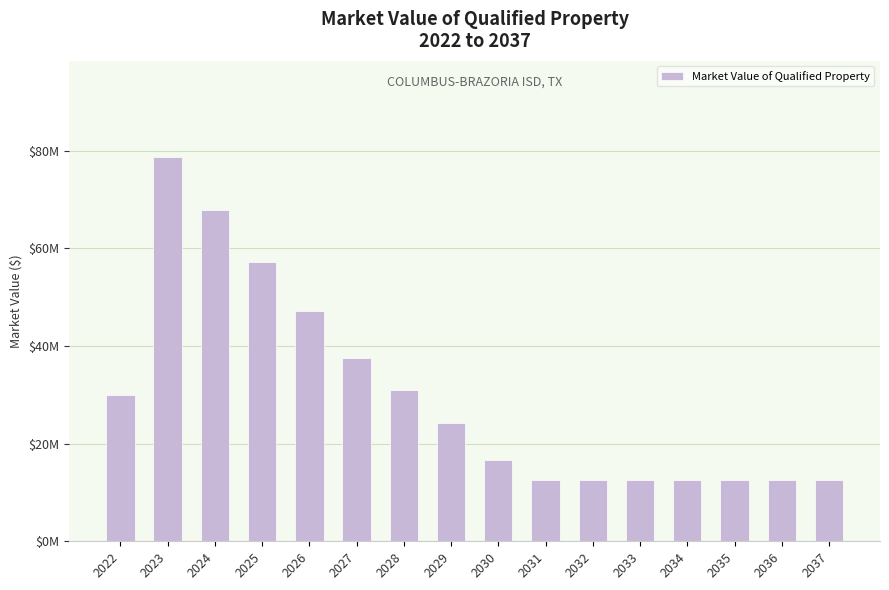

Rank the categories by value from highest to lowest.

2023, 2024, 2025, 2026, 2027, 2028, 2022, 2029, 2030, 2031, 2032, 2033, 2034, 2035, 2036, 2037